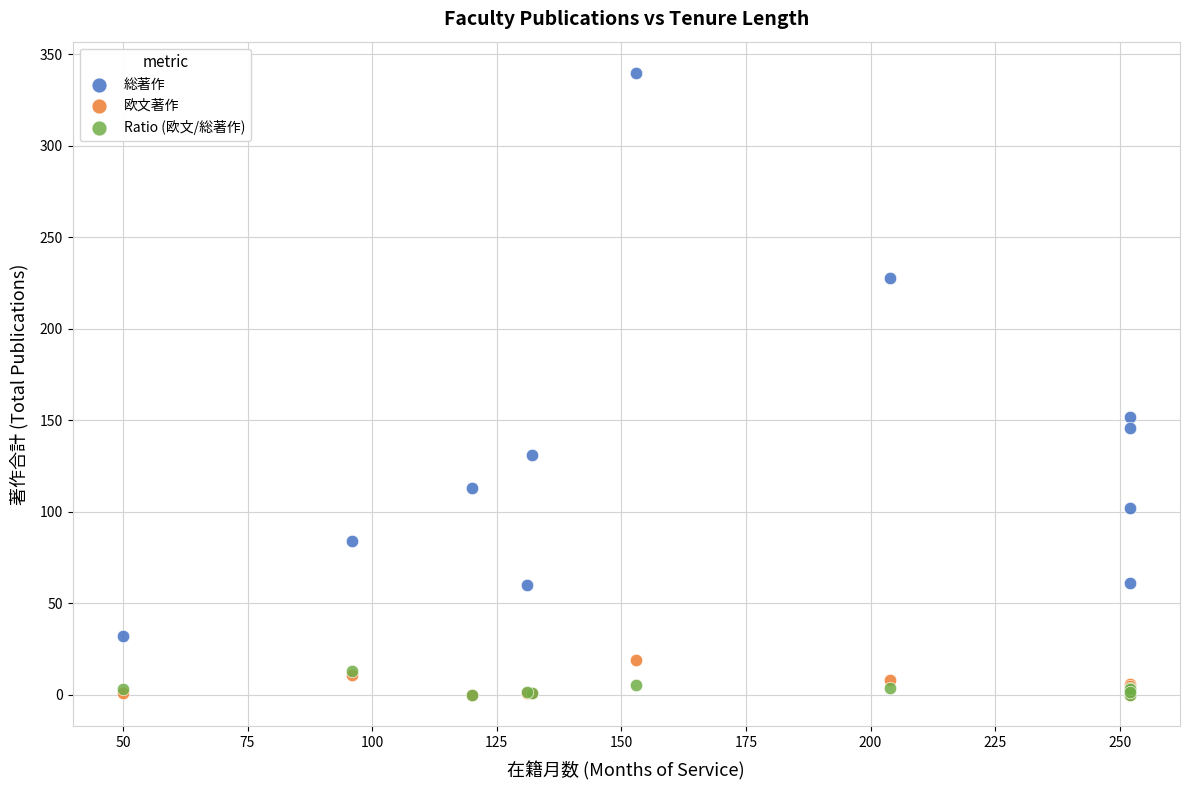

What are all the series names shown in the legend?

総著作, 欧文著作, Ratio (欧文/総著作)